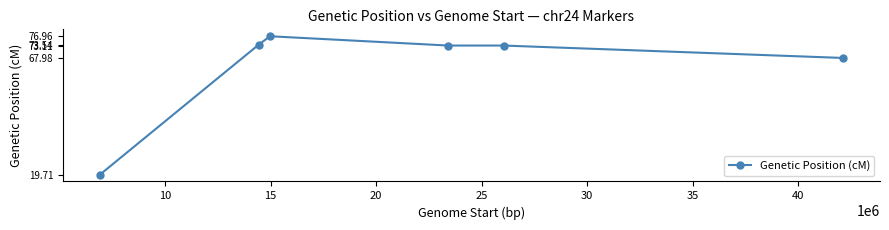

What is the sum of all values?

384.4